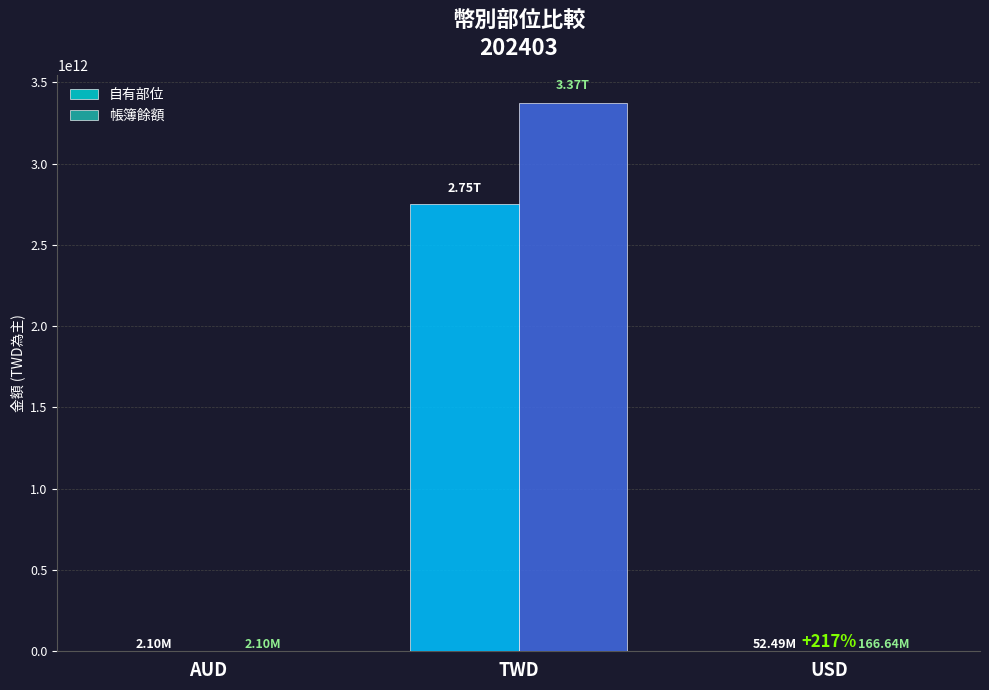

What is the total value across all series at TWD?

6126311235869